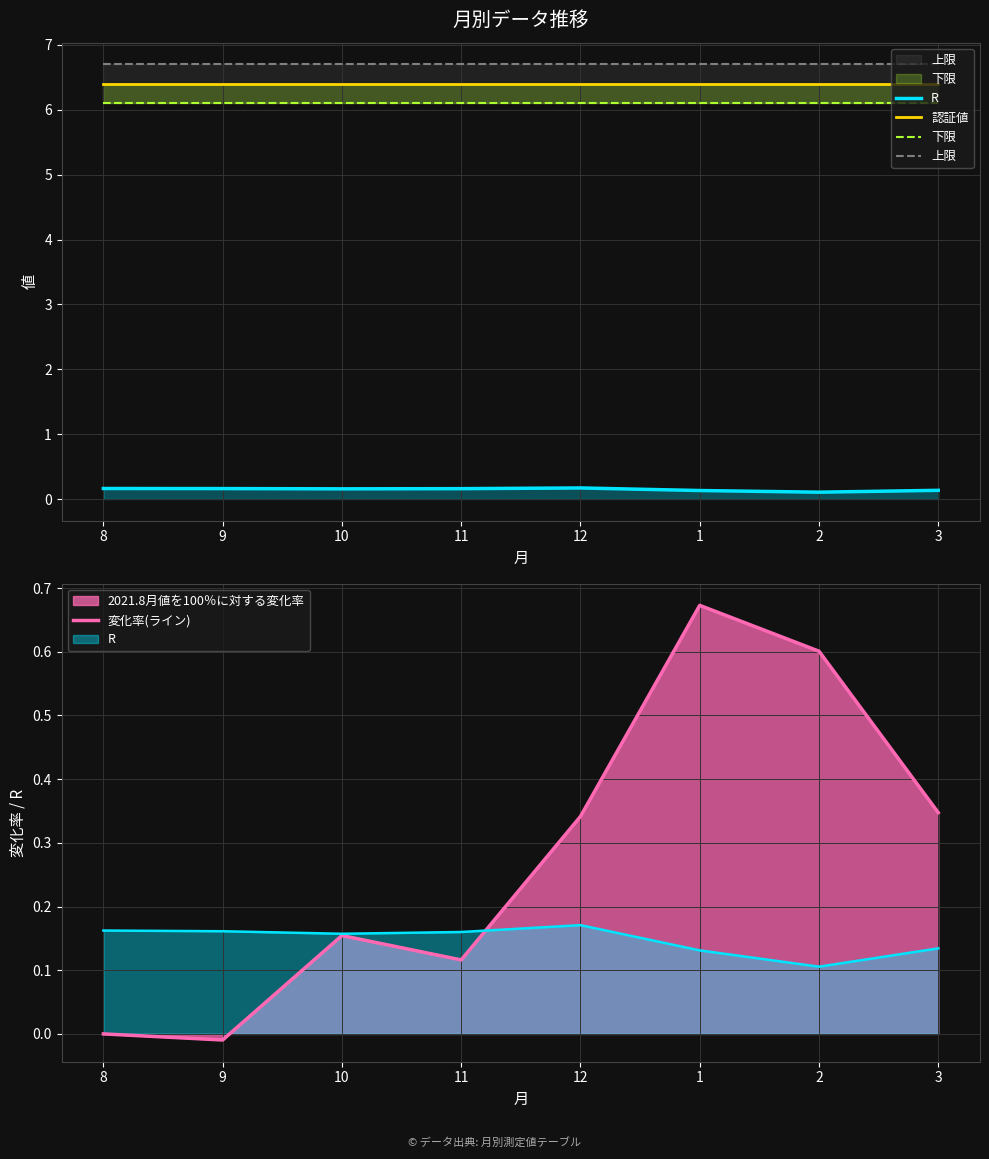

True or false: 上限 has more than 0 points higher than both neighbors.

False